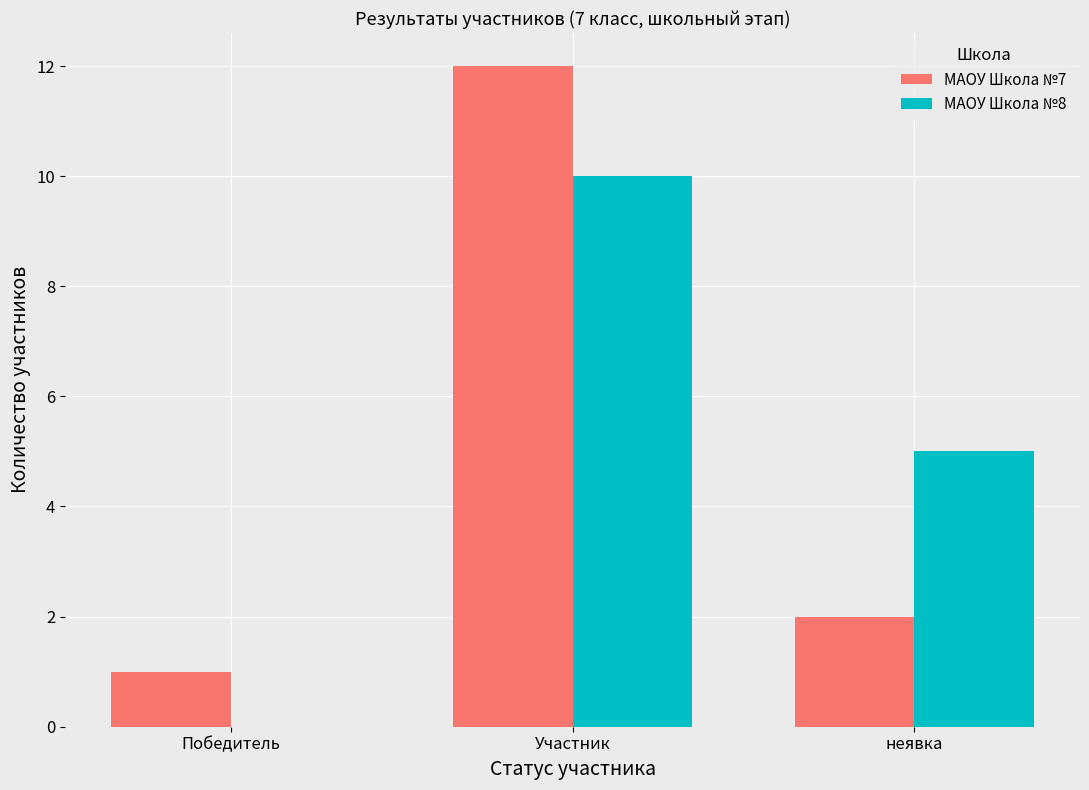

Reading right to left, list all the values displayed in this chart.

МАОУ Школа №7: неявка=2	Участник=12	Победитель=1
МАОУ Школа №8: неявка=5	Участник=10	Победитель=0